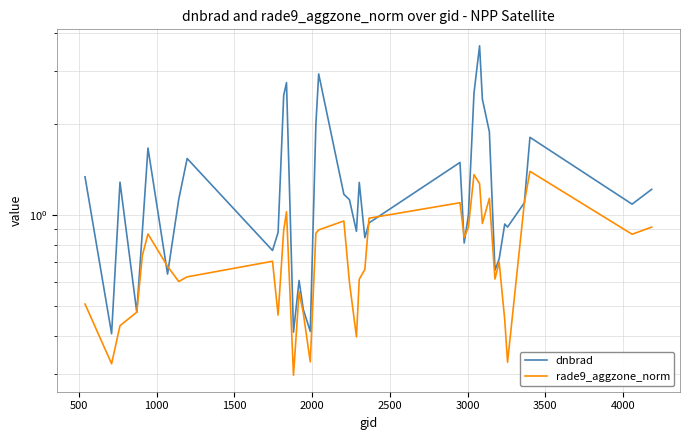

What is the greatest value displayed?

3.6